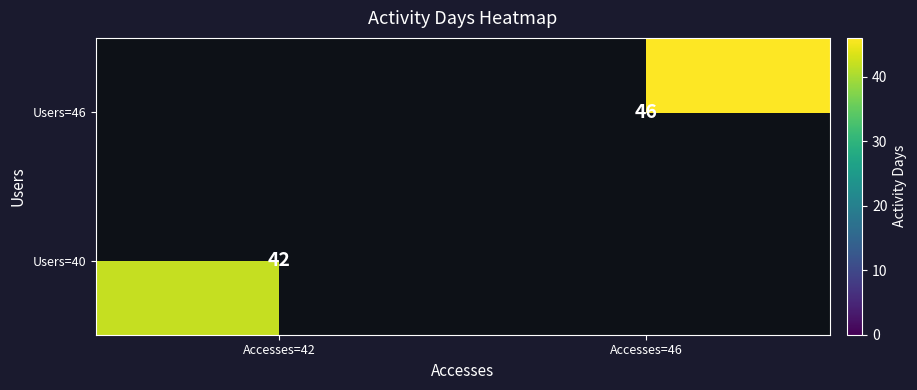

What is the smallest value displayed?

42.0